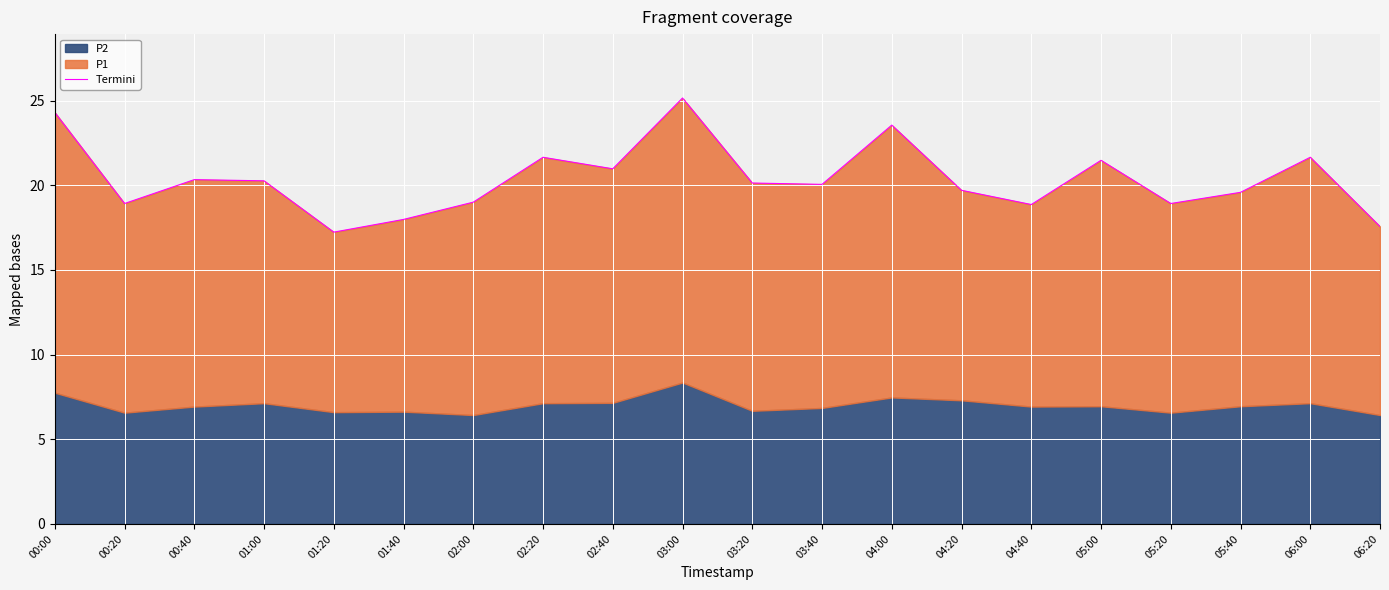

What is the minimum value shown in the chart?

17.2